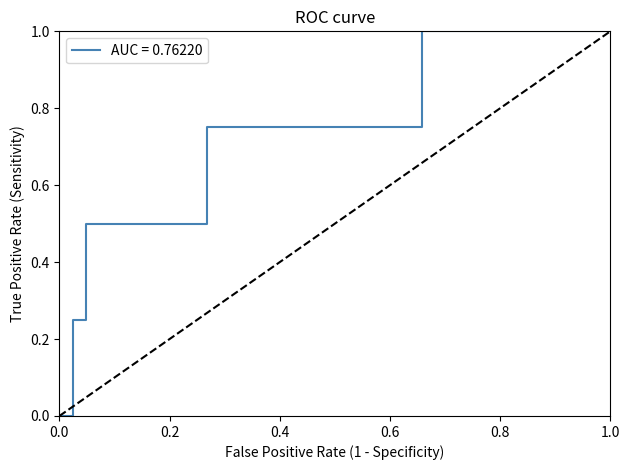

What is the highest value of the AUC = 0.76220 series?

1.0